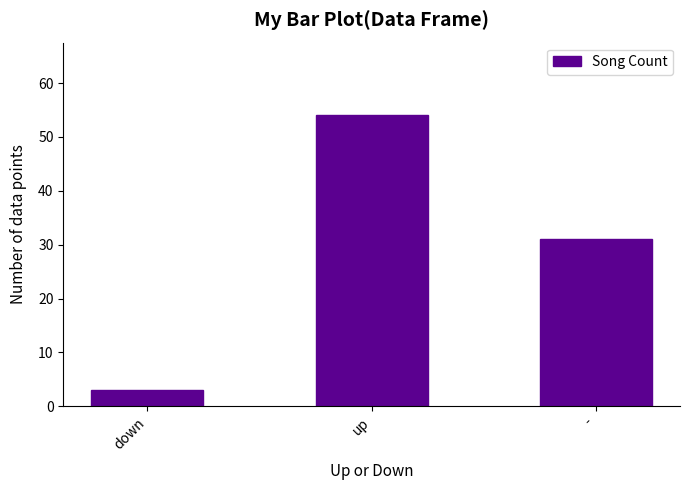

How many data points are less than 31?

1